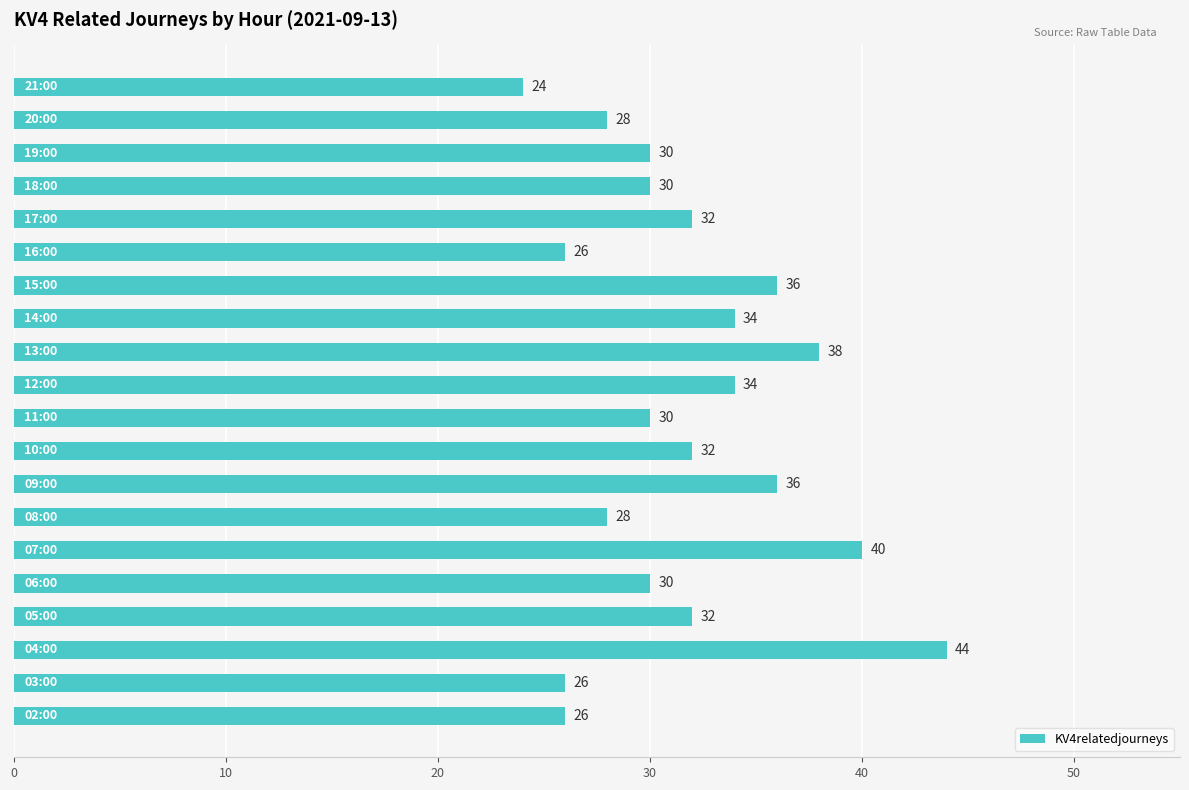

Are the bars horizontal?

Yes